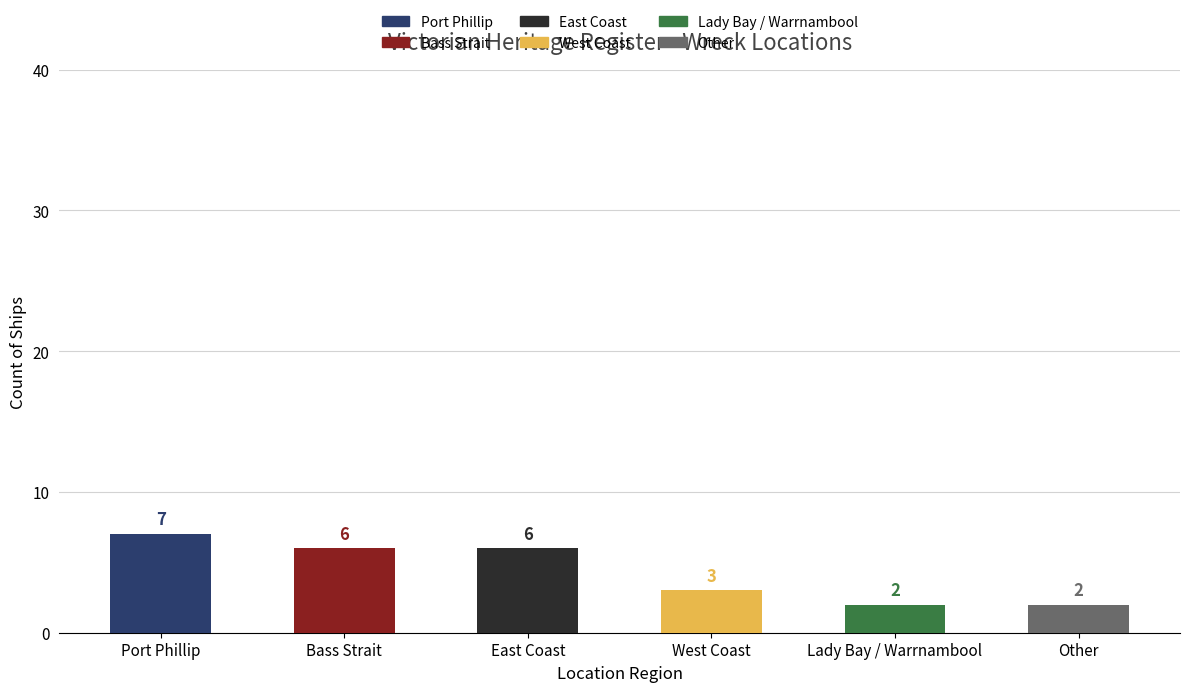

The chart shows a value of 4 at East Coast. True or false?

False